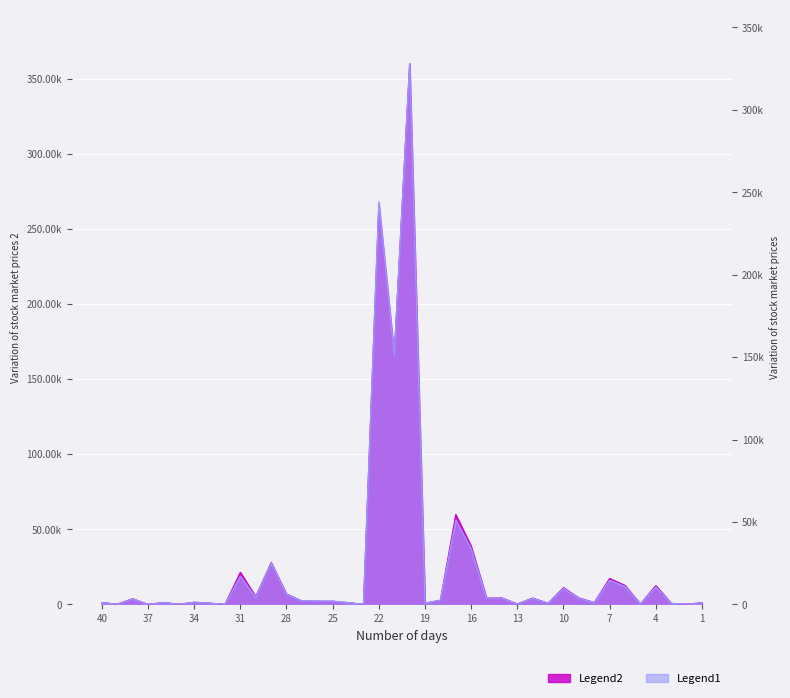

True or false: Value Traded has more than 1 interior local peaks.

True